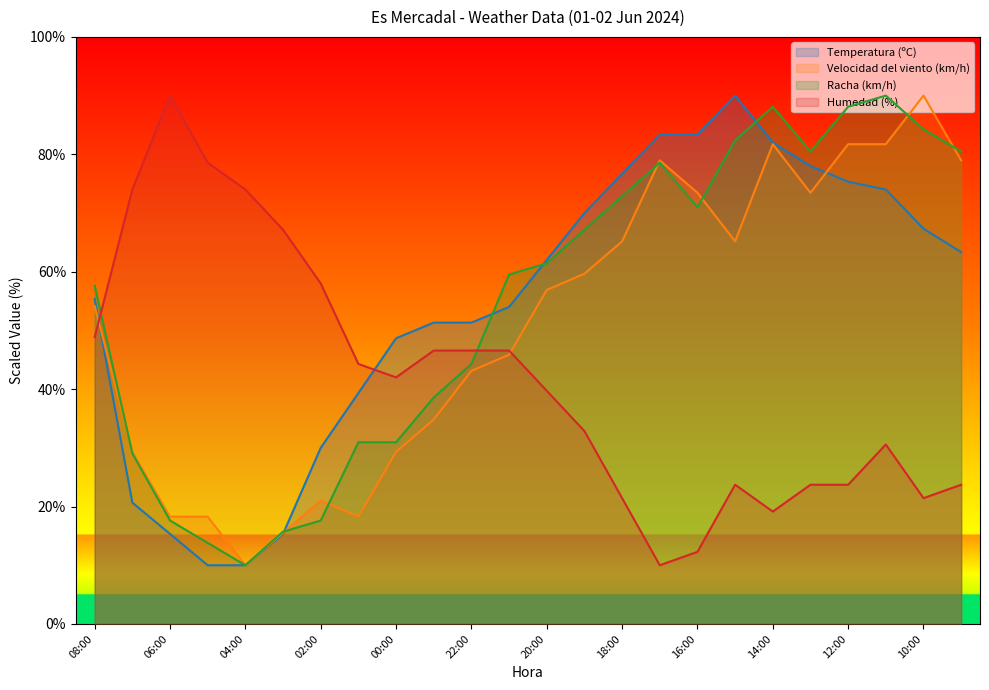

Reading left to right, extract all data points from this chart.

Temperatura (ºC): 08:00=55.3	07:00=20.7	06:00=15.3	05:00=10.0	04:00=10.0	03:00=15.3	02:00=30.0	01:00=39.3	00:00=48.7	23:00=51.3	22:00=51.3	21:00=54.0	20:00=62.0	19:00=70.0	18:00=76.7	17:00=83.3	16:00=83.3	15:00=90.0	14:00=82.0	13:00=78.0	12:00=75.3	11:00=74.0	10:00=67.3	09:00=63.3
Velocidad del viento (km/h): 08:00=54.1	07:00=29.3	06:00=18.3	05:00=18.3	04:00=10.0	03:00=15.5	02:00=21.0	01:00=18.3	00:00=29.3	23:00=34.8	22:00=43.1	21:00=45.9	20:00=56.9	19:00=59.7	18:00=65.2	17:00=79.0	16:00=73.4	15:00=65.2	14:00=81.7	13:00=73.4	12:00=81.7	11:00=81.7	10:00=90.0	09:00=79.0
Racha (km/h): 08:00=57.6	07:00=29.0	06:00=17.6	05:00=13.8	04:00=10.0	03:00=15.7	02:00=17.6	01:00=31.0	00:00=31.0	23:00=38.6	22:00=44.3	21:00=59.5	20:00=61.4	19:00=67.1	18:00=72.9	17:00=78.6	16:00=71.0	15:00=82.4	14:00=88.1	13:00=80.5	12:00=88.1	11:00=90.0	10:00=84.3	09:00=80.5
Humedad (%): 08:00=48.9	07:00=74.0	06:00=90.0	05:00=78.6	04:00=74.0	03:00=67.1	02:00=58.0	01:00=44.3	00:00=42.0	23:00=46.6	22:00=46.6	21:00=46.6	20:00=39.7	19:00=32.9	18:00=21.4	17:00=10.0	16:00=12.3	15:00=23.7	14:00=19.1	13:00=23.7	12:00=23.7	11:00=30.6	10:00=21.4	09:00=23.7